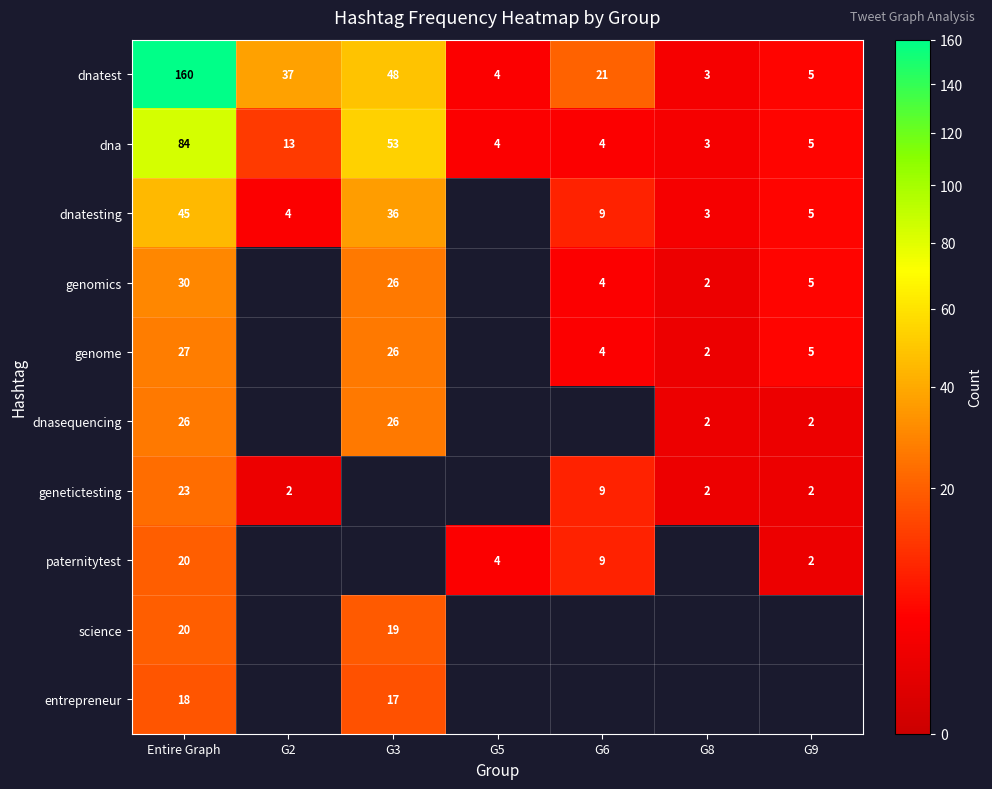

What is the sum of all dna values?

166